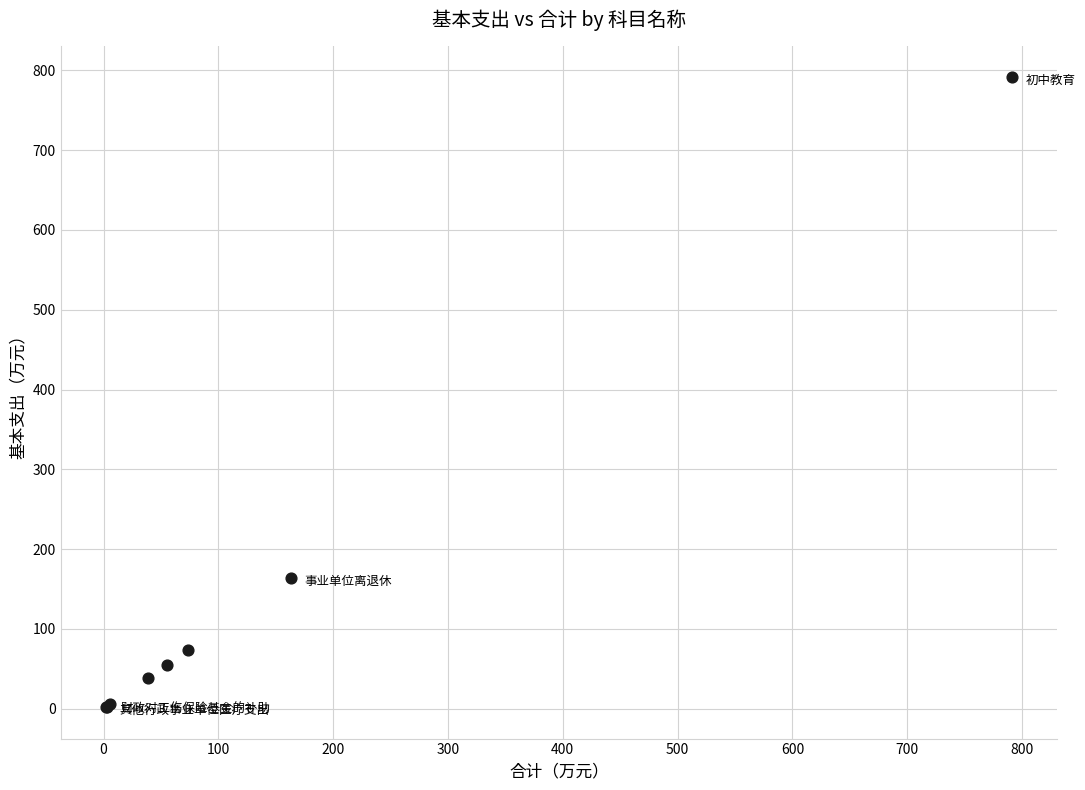

What Y value in the scatter plot is closest to 396?

163.3